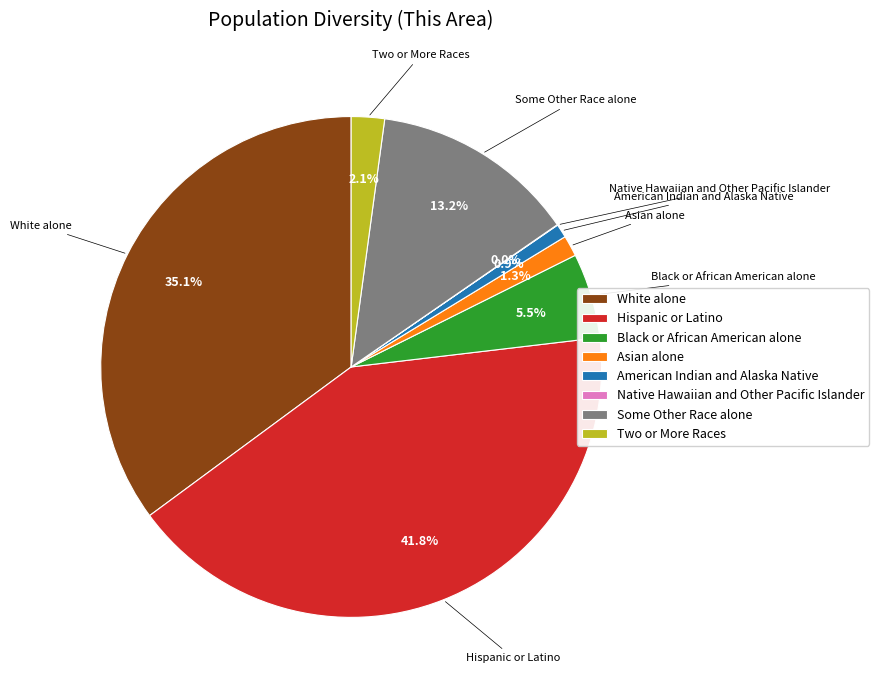

Is the sum of Black or African American alone and Hispanic or Latino greater than half?

No